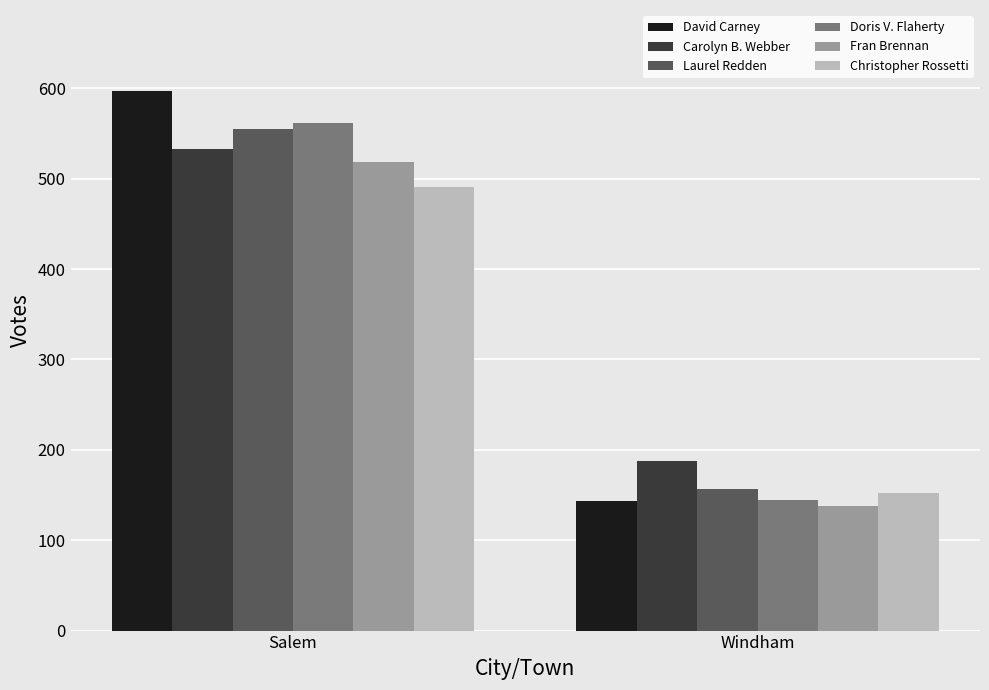

Rank the series by their maximum value, from highest to lowest.

David Carney, Doris V. Flaherty, Laurel Redden, Carolyn B. Webber, Fran Brennan, Christopher Rossetti